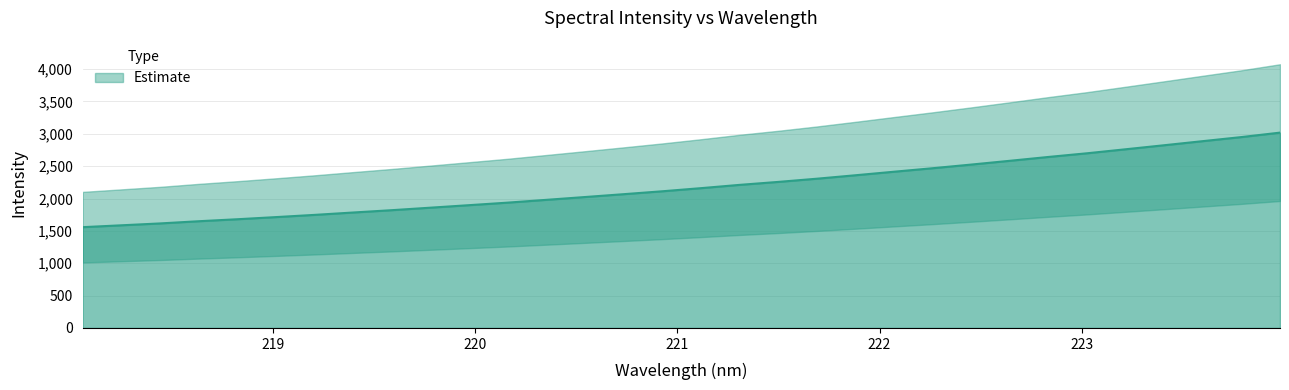

Rank the categories by value from lowest to highest.

218.0596, 218.2508, 218.442, 218.6332, 218.8244, 219.0156, 219.2067, 219.3979, 219.589, 219.7801, 219.9712, 220.1623, 220.3533, 220.5444, 220.7354, 220.9264, 221.1174, 221.3083, 221.4993, 221.6902, 221.8812, 222.0721, 222.263, 222.4538, 222.6447, 222.8355, 223.0264, 223.2172, 223.408, 223.5987, 223.7895, 223.9802